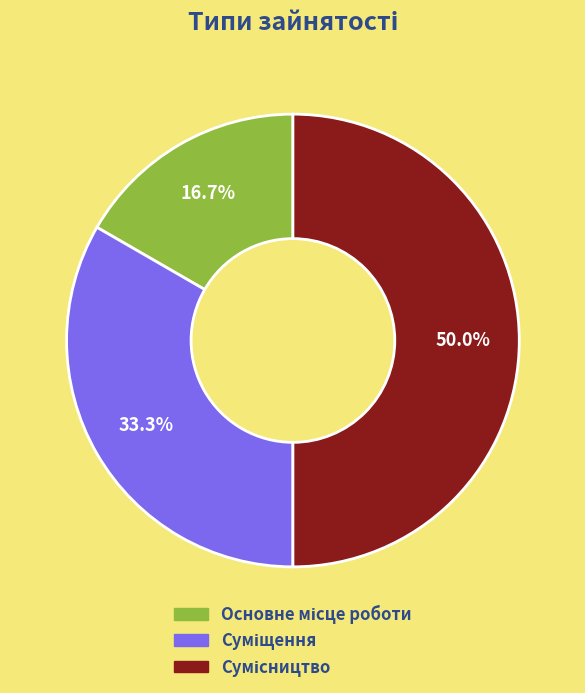

What percentage is the Сумісництво slice, to the nearest percent?

50%